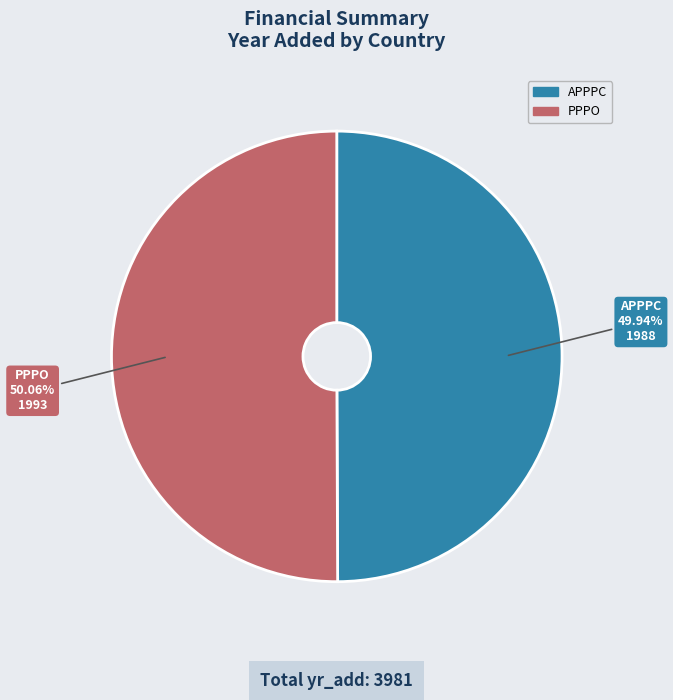

Approximately how many times larger is the value at PPPO compared to APPPC?

1.0